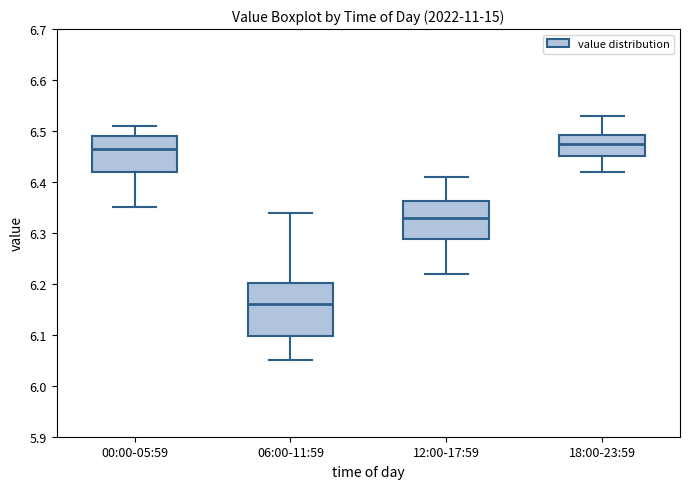

Where is the lower edge of the box for 12:00-17:59 on the y-axis? The values are not printed on the chart, so give them approximately, as read against the axis.

6.29